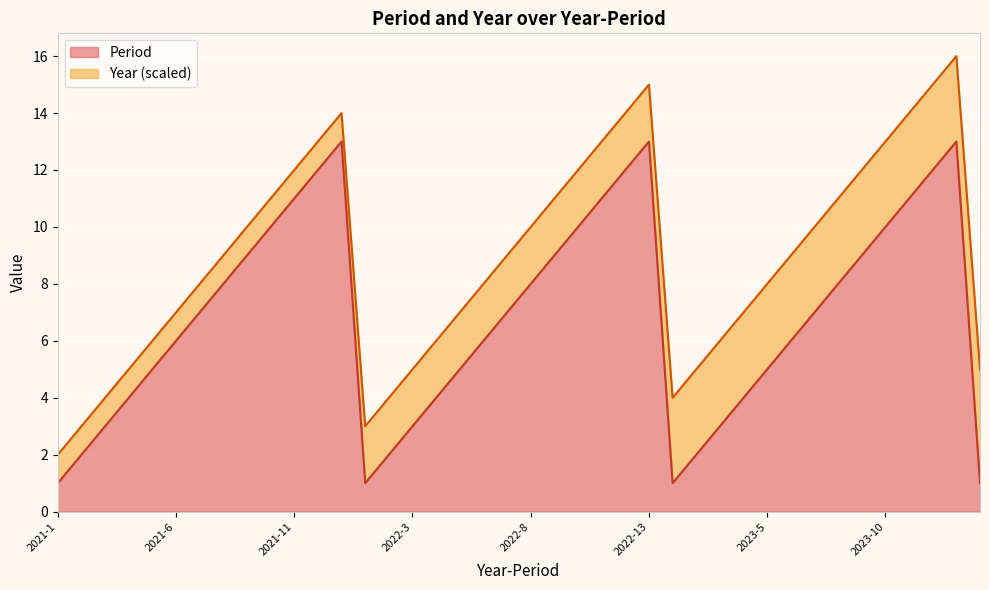

How many points are lower than both their immediate neighbors (excluding endpoints)?

2